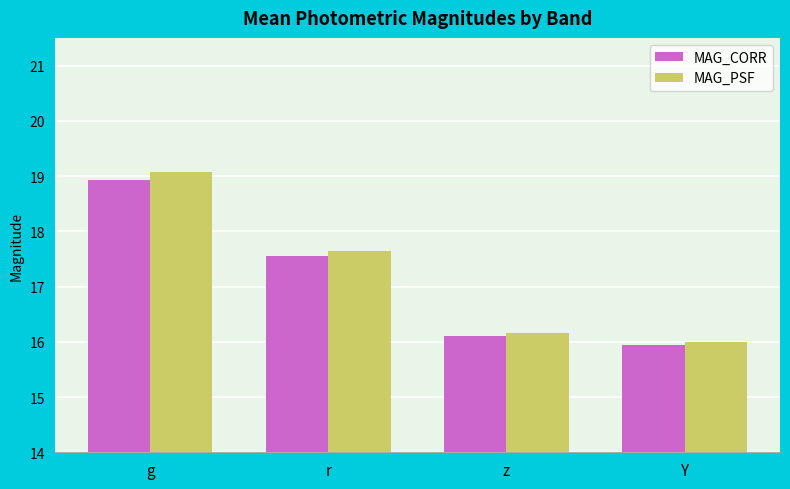

What is the label of the 3rd bar from the right?

r